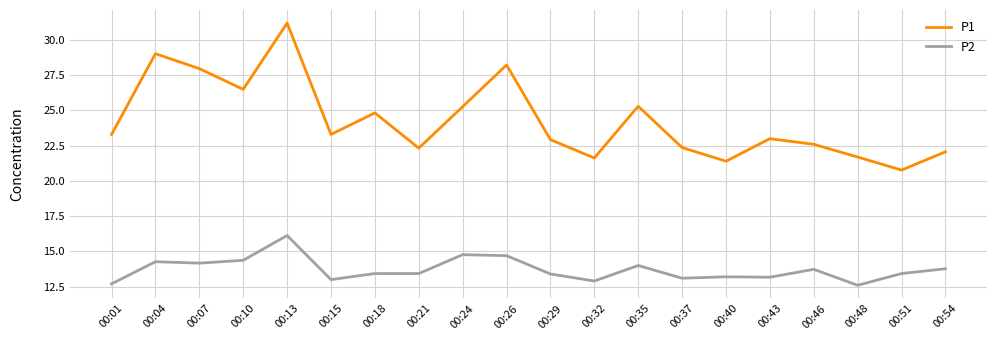

At which category does P1 reach its first local valley?

00:10